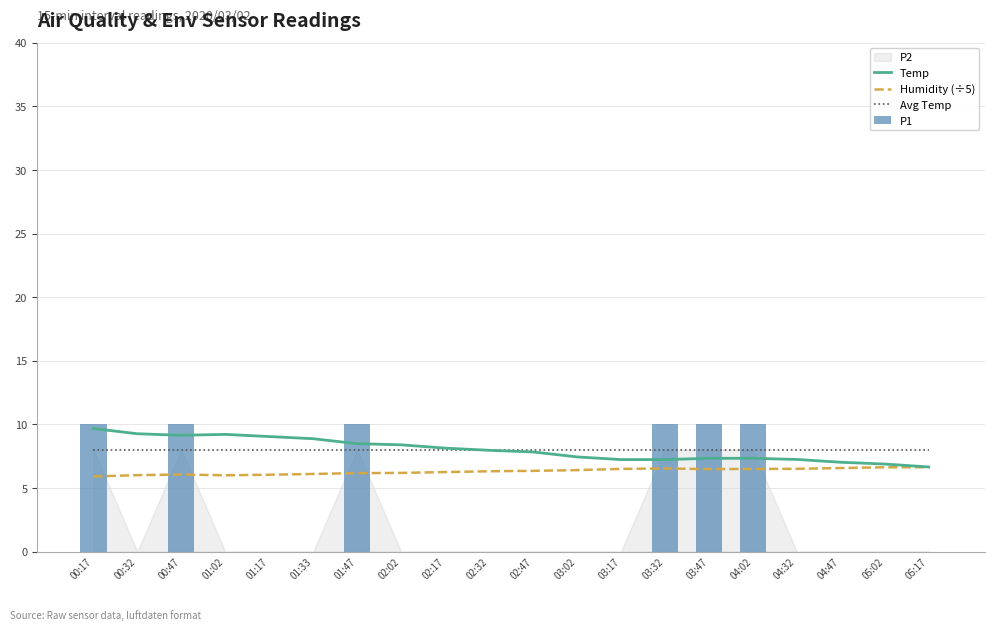

Reading right to left, extract all data points from this chart.

Temp: 6.7	6.9	7.0	7.2	7.3	7.3	7.2	7.2	7.4	7.8	8.0	8.1	8.4	8.5	8.9	9.0	9.2	9.1	9.3	9.7
Humidity (÷5): 6.6	6.6	6.6	6.5	6.5	6.5	6.5	6.5	6.4	6.3	6.3	6.2	6.2	6.2	6.1	6.0	6.0	6.1	6.0	5.9
Avg Temp: 8.0	8.0	8.0	8.0	8.0	8.0	8.0	8.0	8.0	8.0	8.0	8.0	8.0	8.0	8.0	8.0	8.0	8.0	8.0	8.0
P1: 0.0	0.0	0.0	0.0	10.0	10.0	10.0	0.0	0.0	0.0	0.0	0.0	0.0	10.0	0.0	0.0	0.0	10.0	0.0	10.0